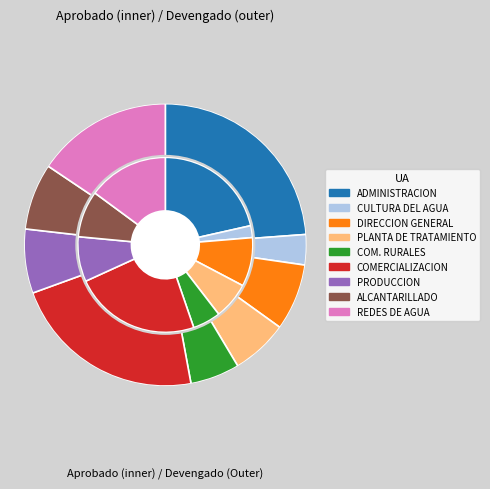

Between REDES DE AGUA and PLANTA DE TRATAMIENTO, which is larger?

REDES DE AGUA